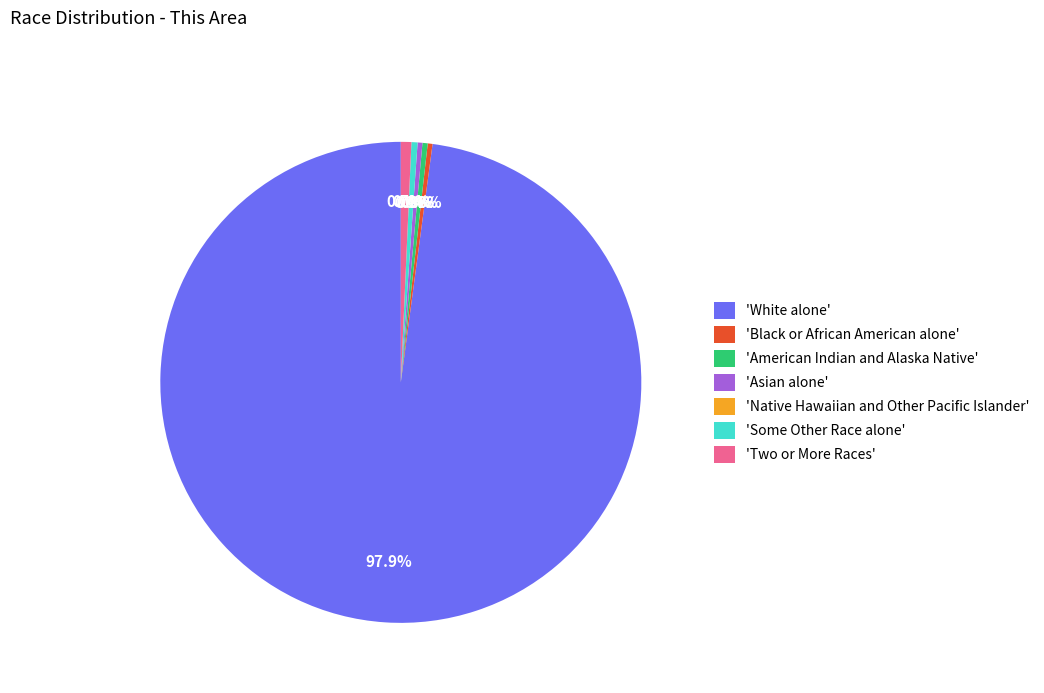

Between Native Hawaiian and Other Pacific Islander and Some Other Race alone, which is larger?

Some Other Race alone